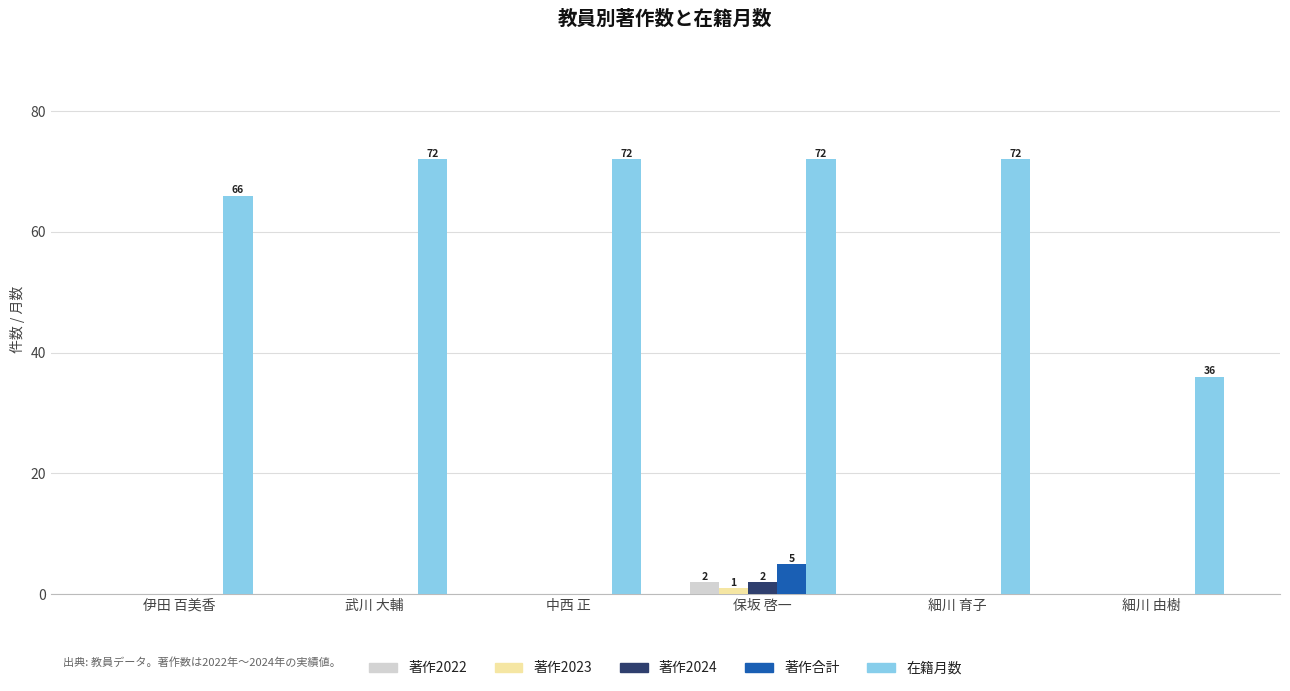

At which category is the sum across all series the highest?

保坂 啓一